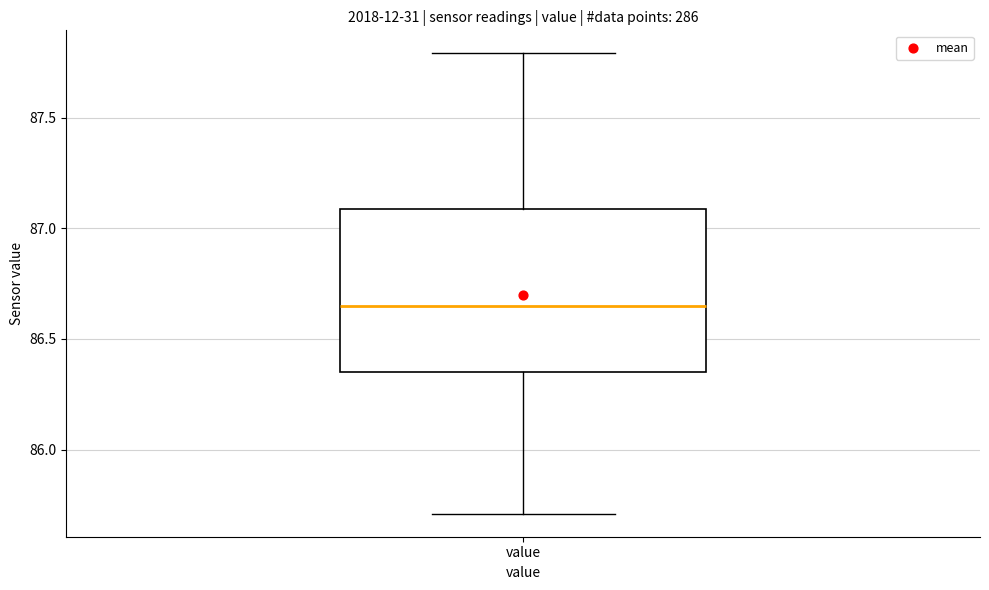

Where does the upper whisker of the box for value end on the y-axis? The values are not printed on the chart, so give them approximately, as read against the axis.

87.80